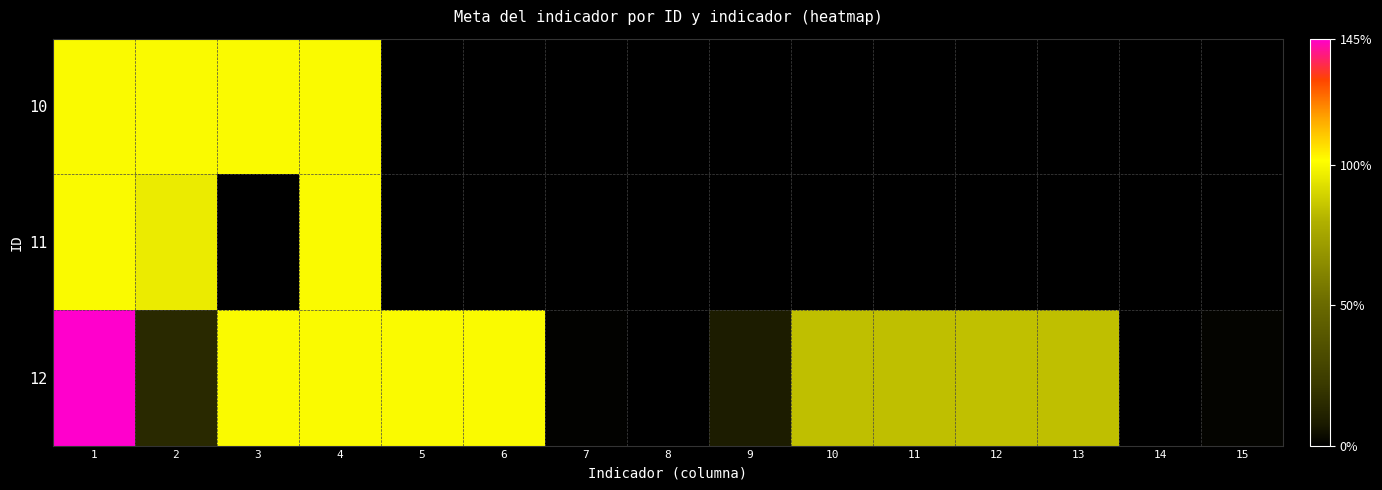

Is it true that 11 equals 0.5 at 3?

False